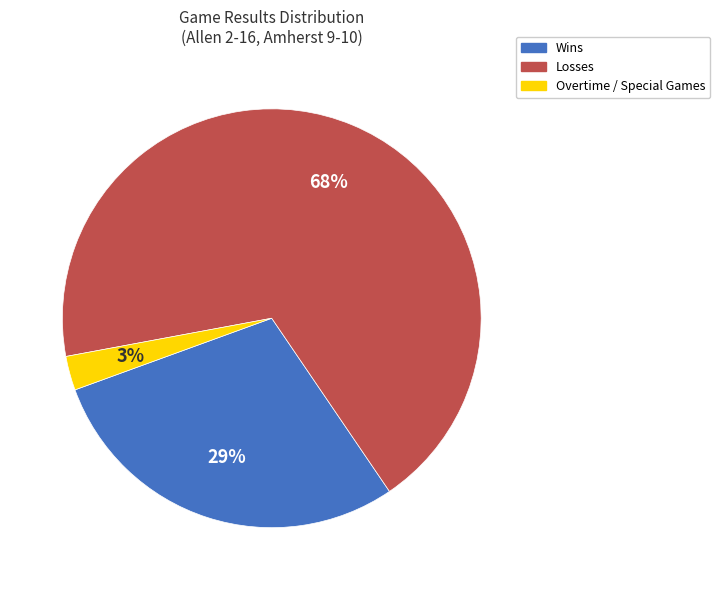

Does any single category account for the majority?

Yes